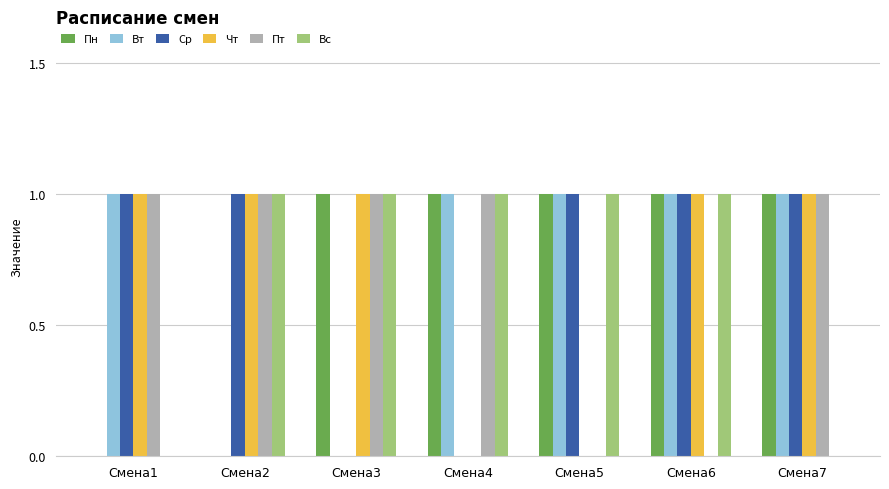

How many Пт values are between 0 and 1?

7